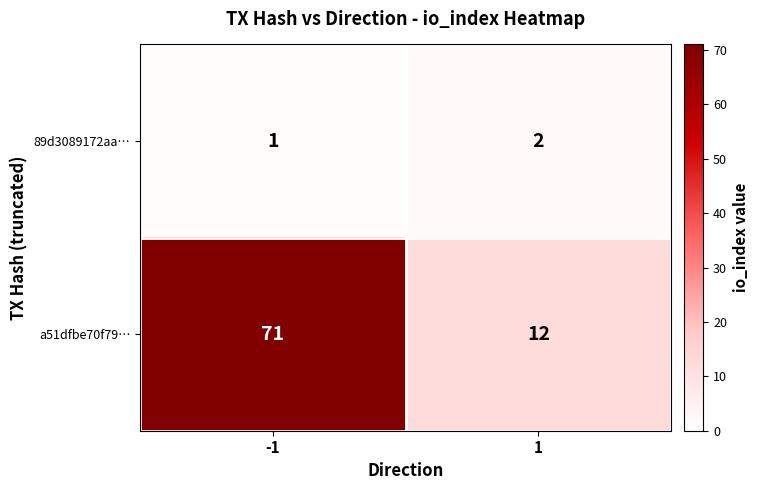

Rank the series at 1 from lowest to highest value.

89d3089172aa…, a51dfbe70f79…